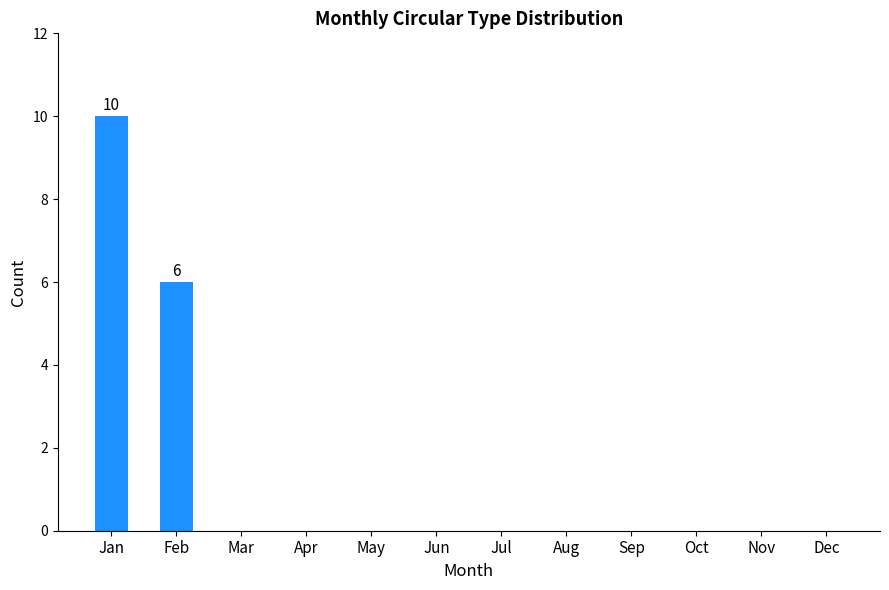

The value at Nov is -4. True or false?

False